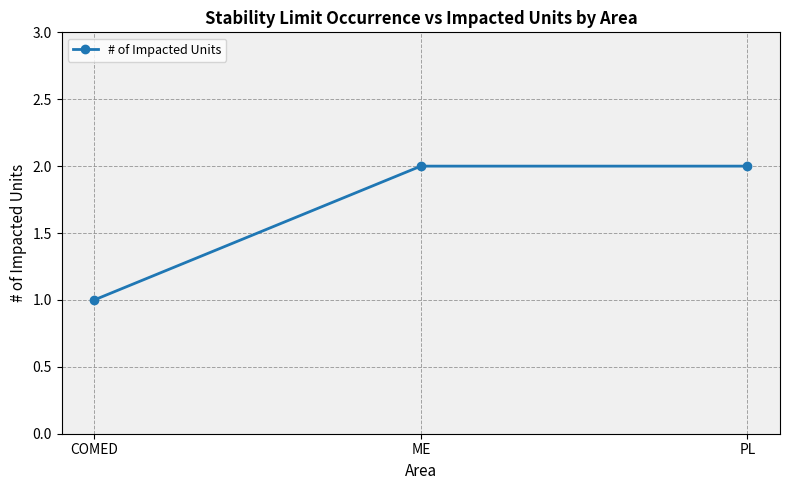

Does the chart display data point markers on the line(s)?

Yes